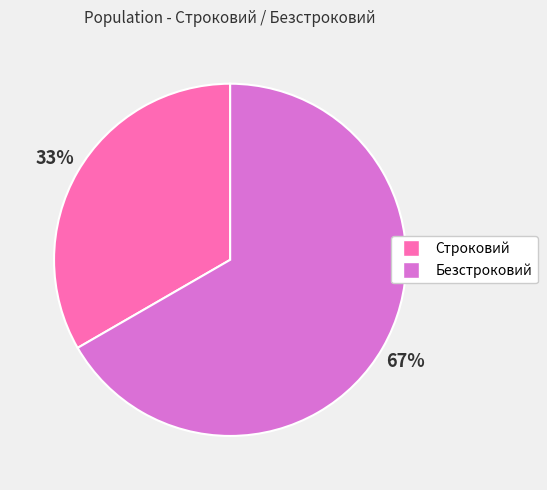

Rank the categories by value from lowest to highest.

Строковий, Безстроковий